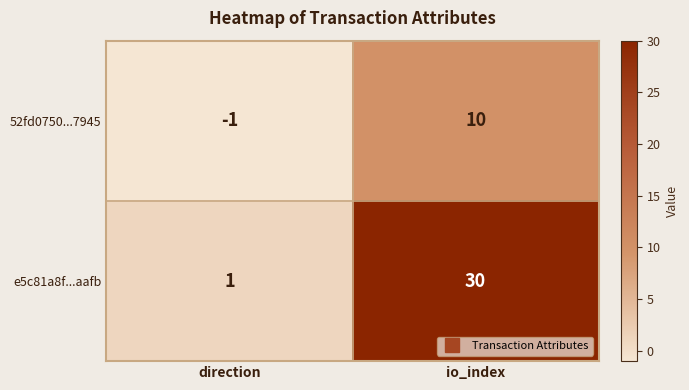

At which category is the sum across all series the highest?

io_index